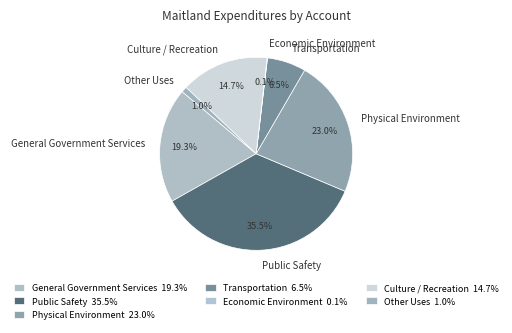

To the nearest percent, what percentage of the pie is General Government Services?

19%